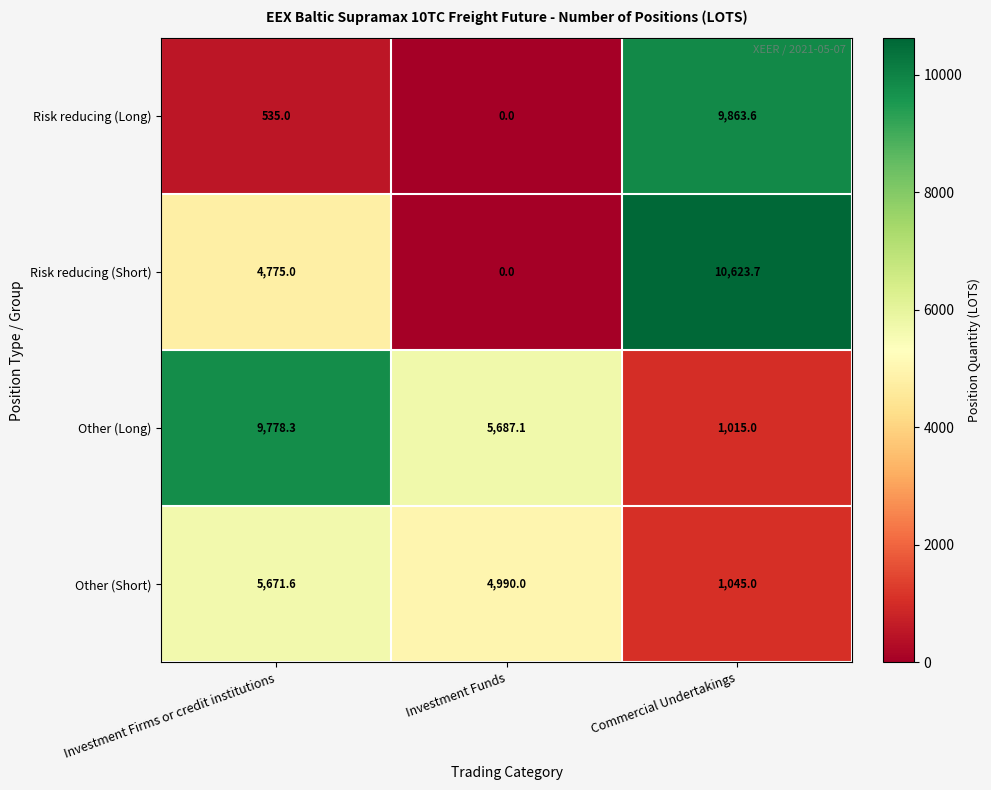

Which category has the highest value in the Other (Long) series?

Investment Firms or credit institutions